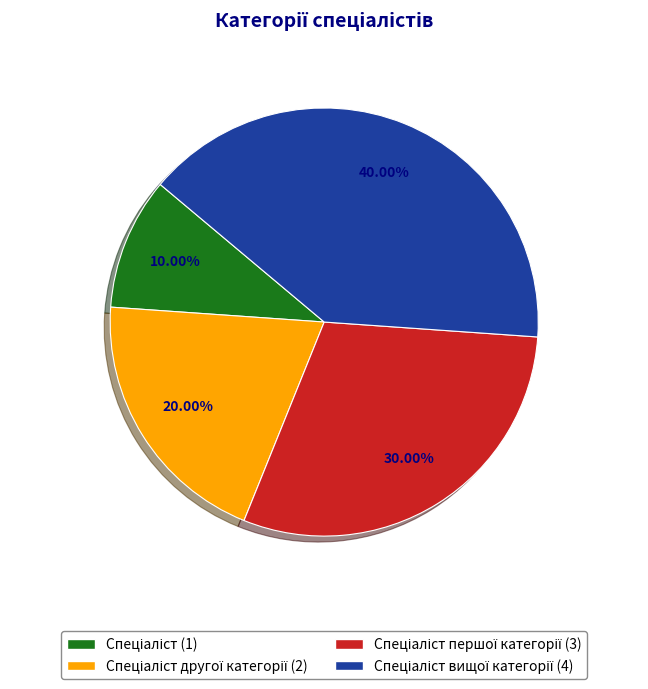

Does any single category account for the majority?

No